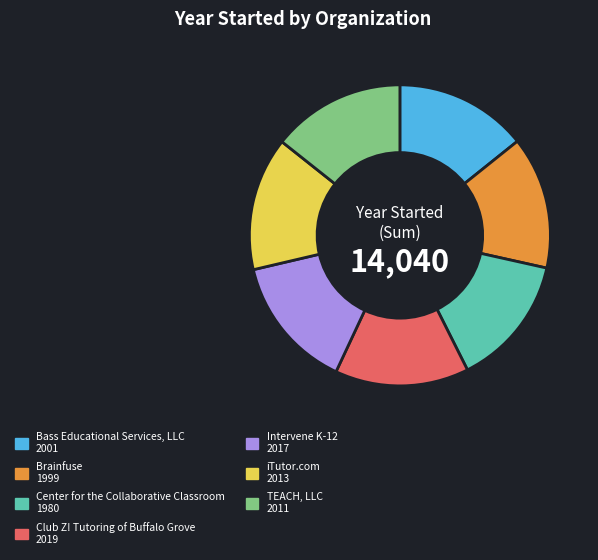

How many segments does this pie chart have?

7